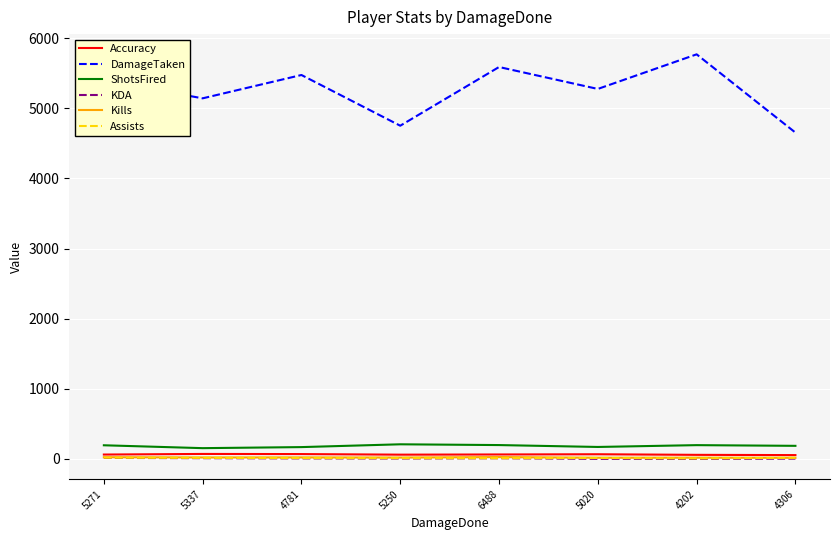

In Assists, how many points are higher than both neighbors (excluding endpoints)?

1